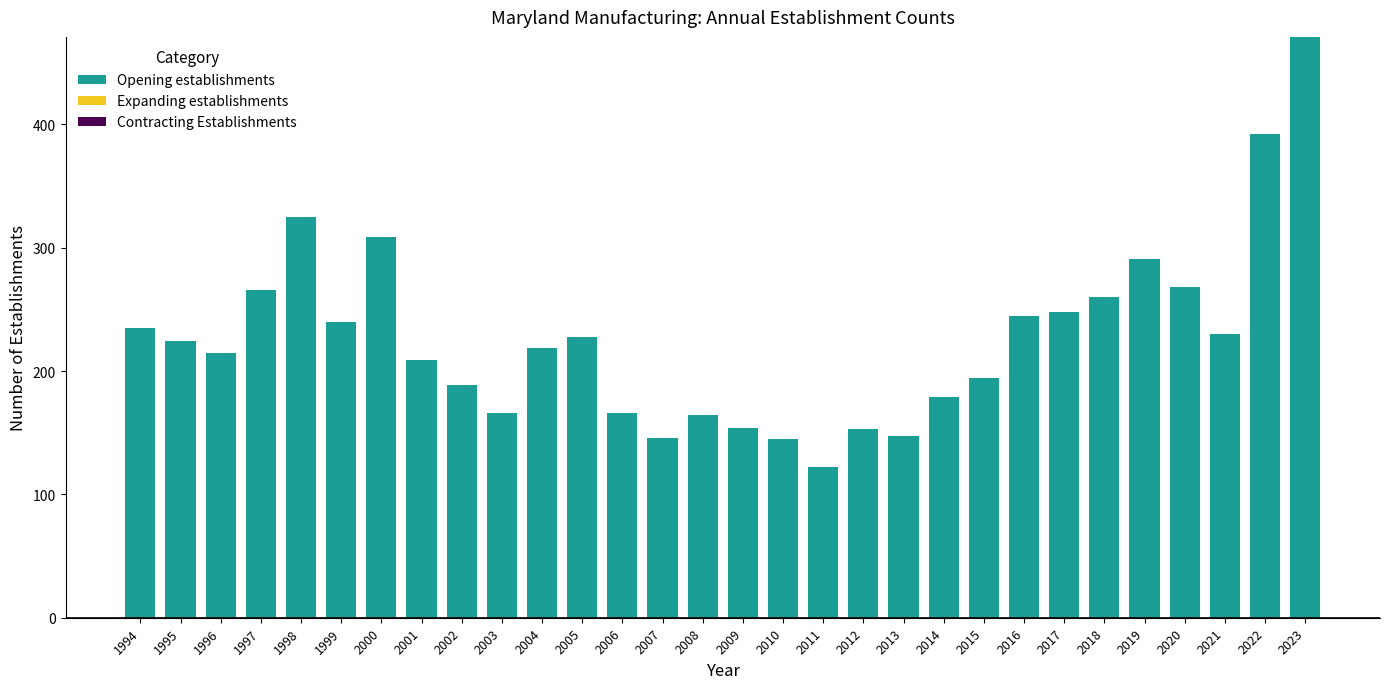

At which category does the chart reach its minimum across all series?

2011